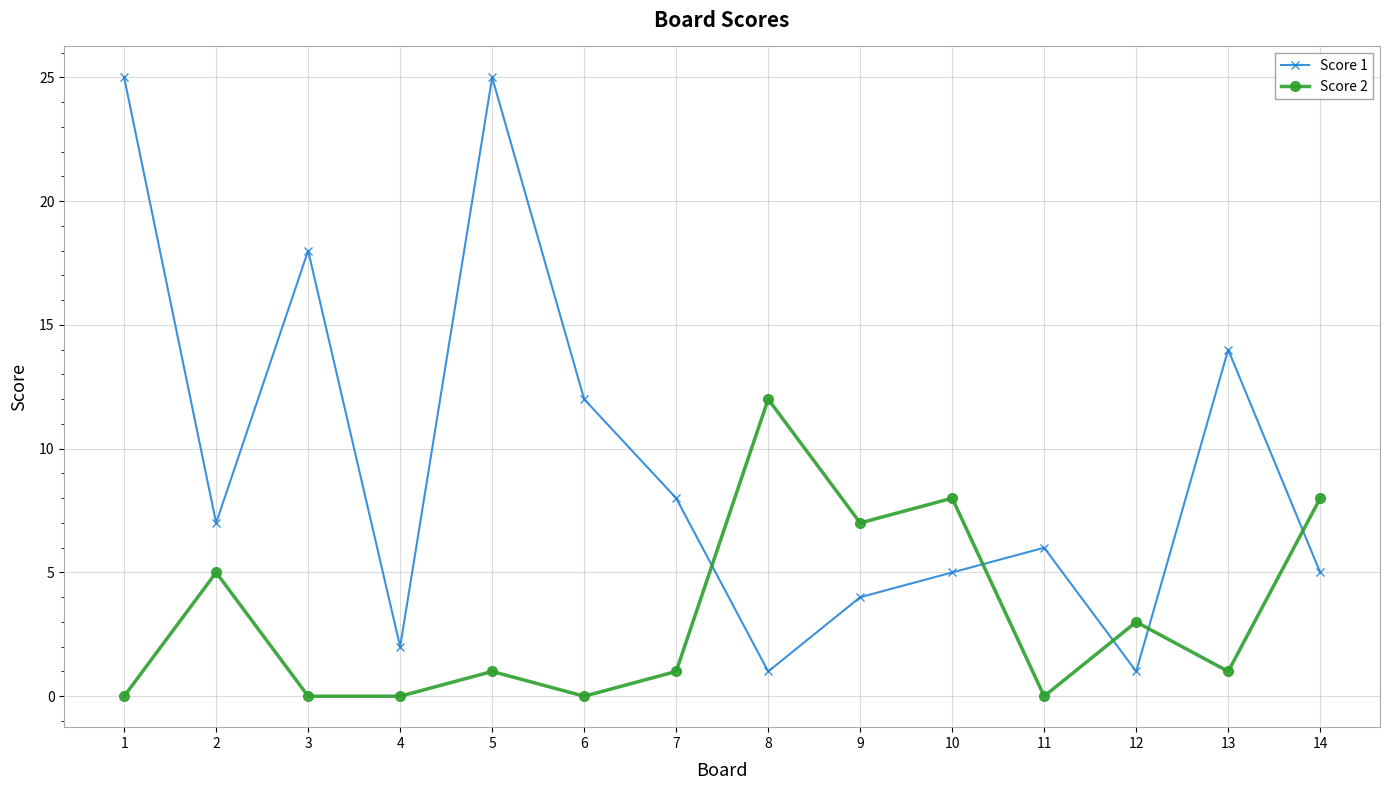

Which series has the widest spread of values?

Score 1